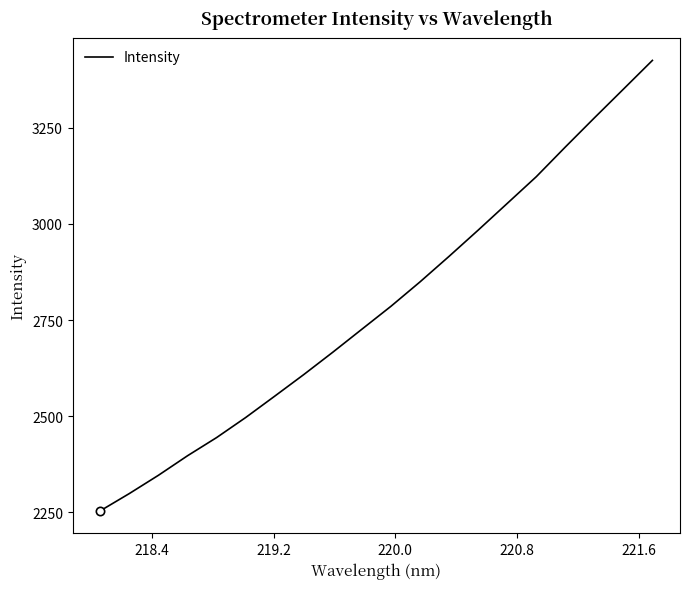

What is the difference between the maximum and minimum values?

1170.8